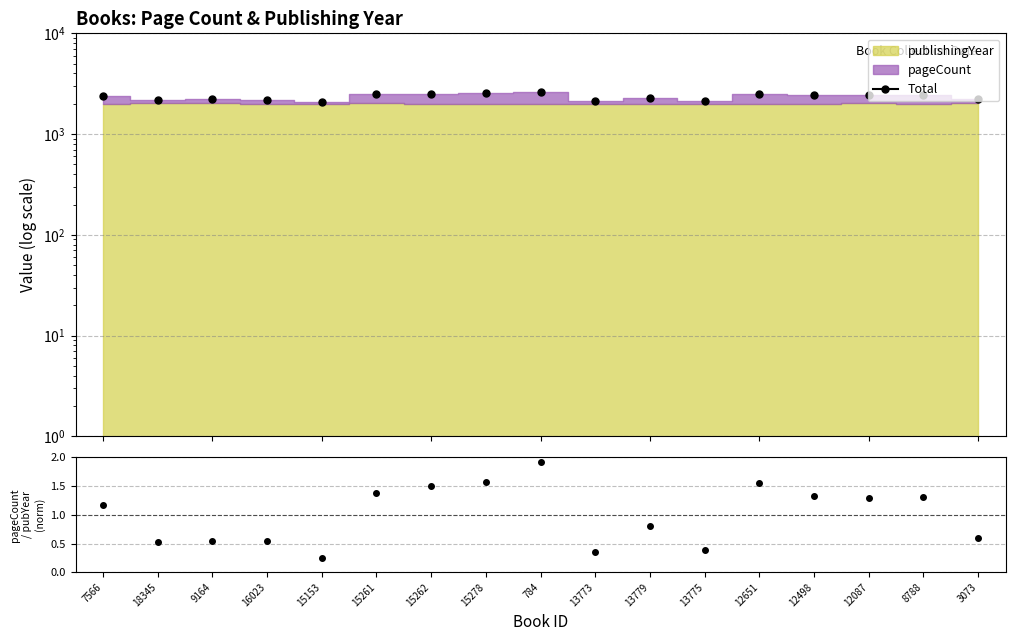

What is the value of the 2nd point from the left?

2198